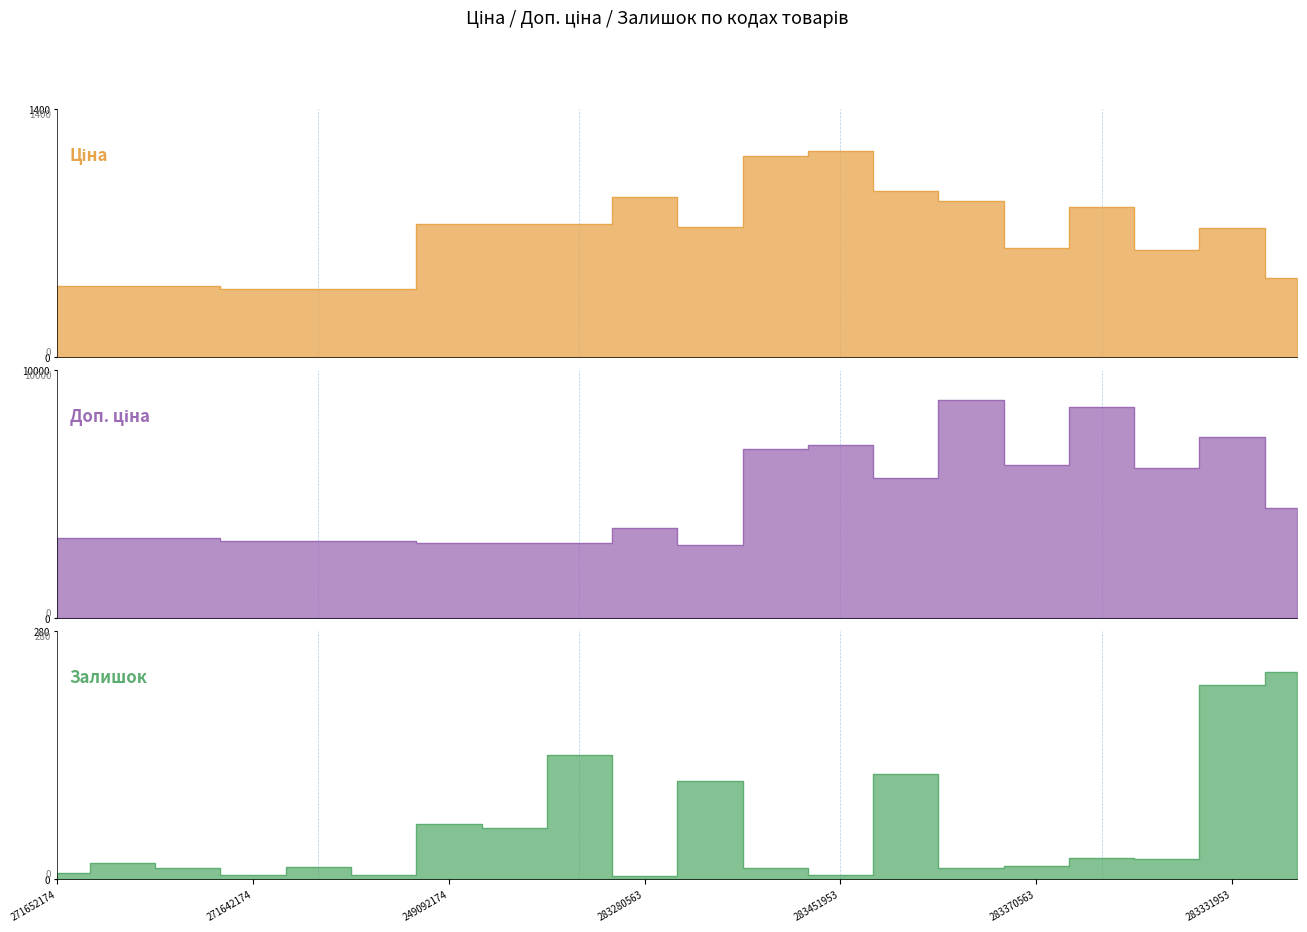

What is the greatest value displayed?

8794.5